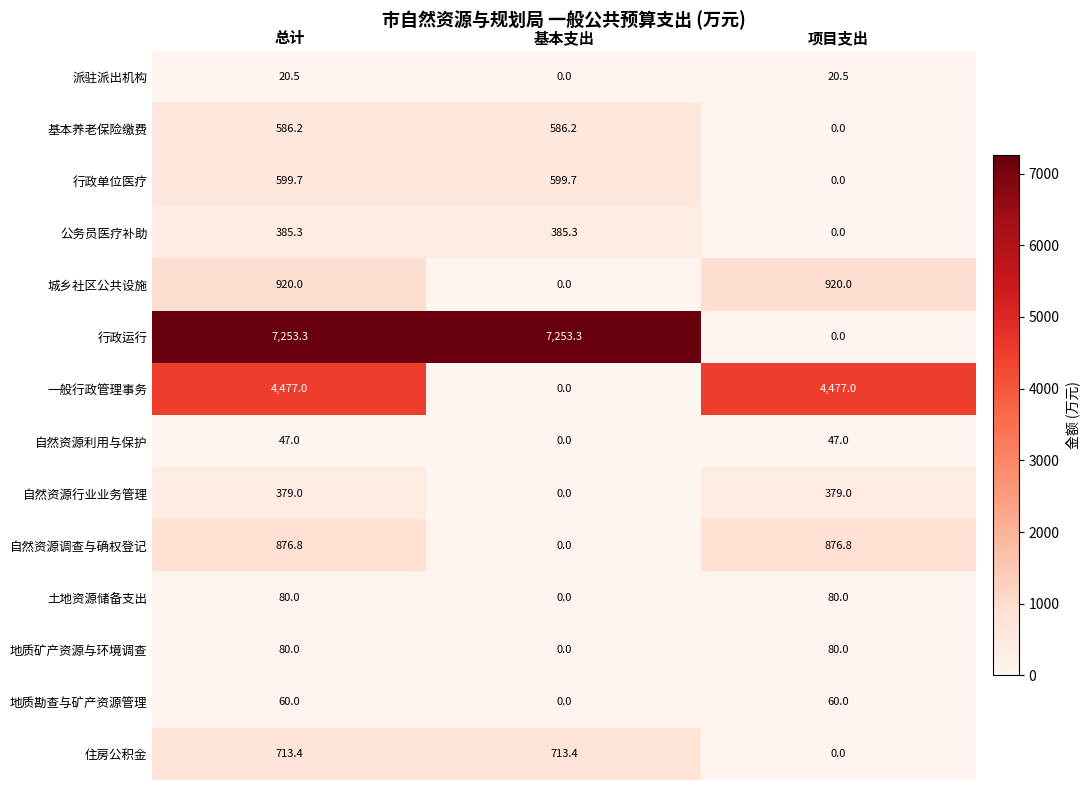

How many 自然资源利用与保护 values are between 0 and 47?

3